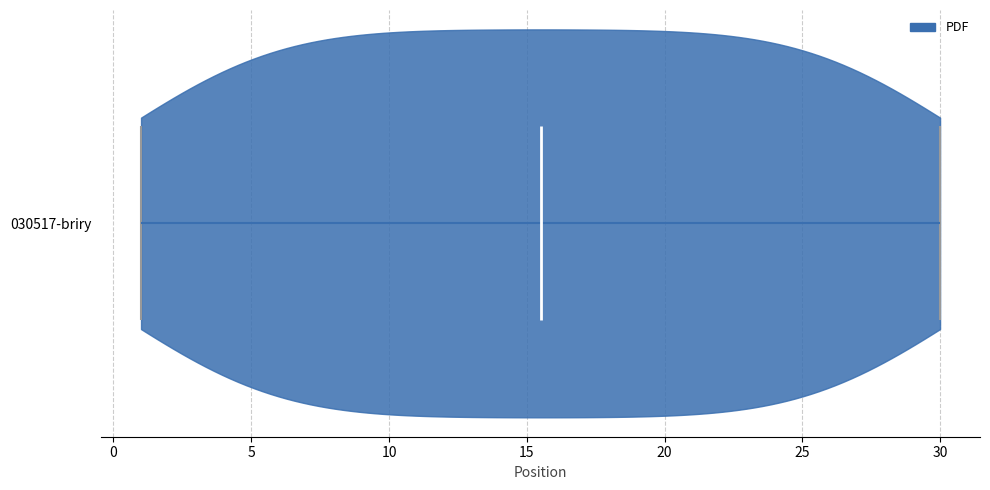

What is the lowest point the violin for 030517-briry reaches on the x-axis? The values are not printed on the chart, so give them approximately, as read against the axis.

1.0